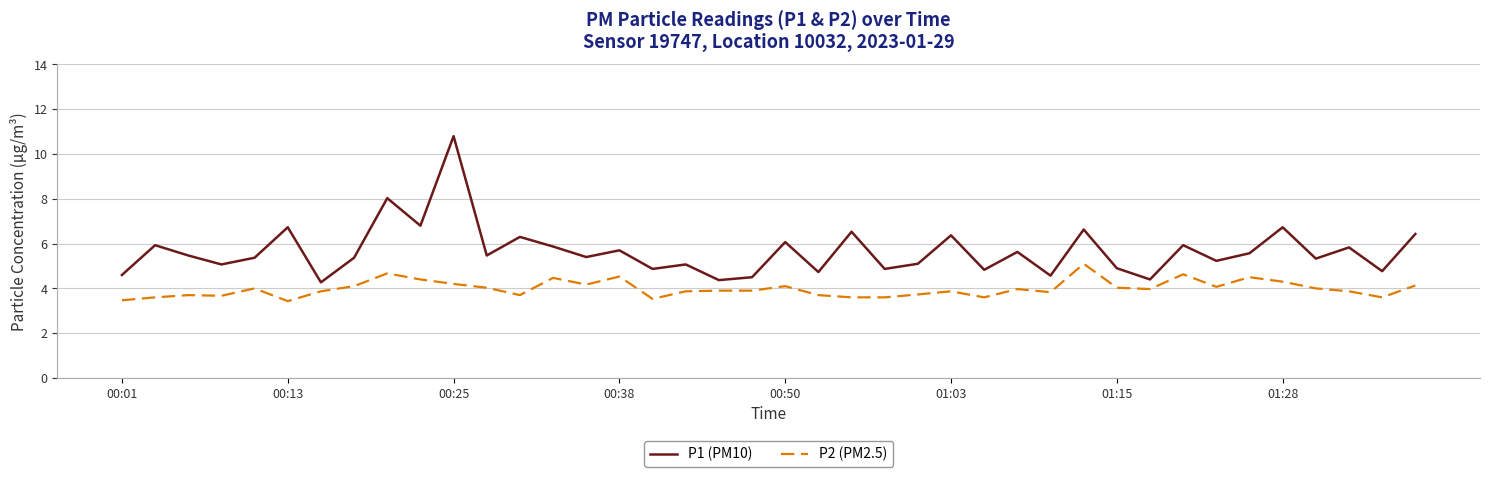

True or false: P1 (PM10) and P2 (PM2.5) intersect in this chart.

False